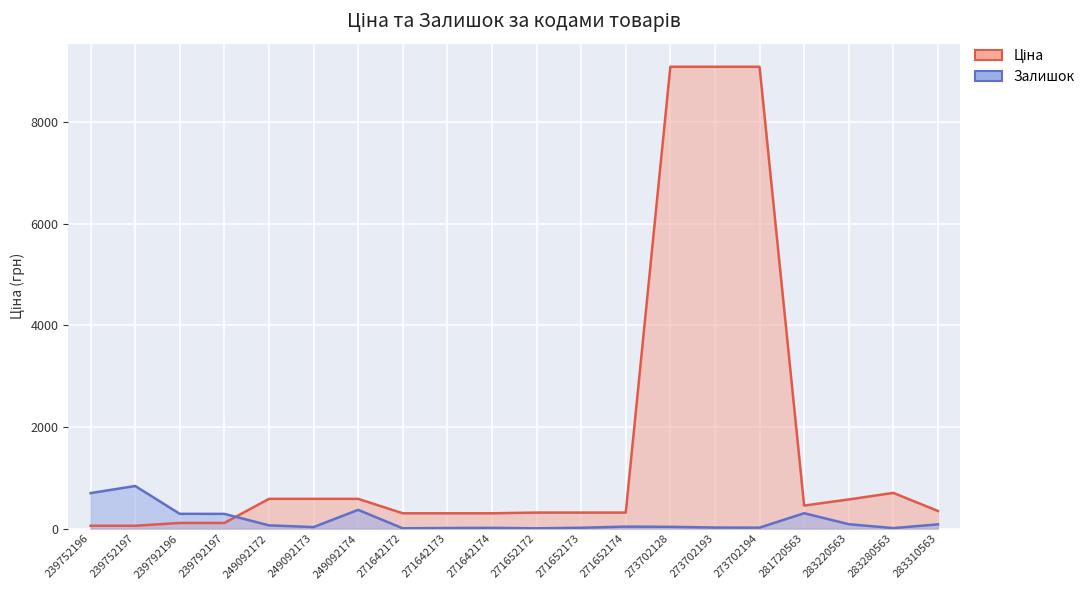

True or false: Залишок has more than 1 interior local peaks.

True